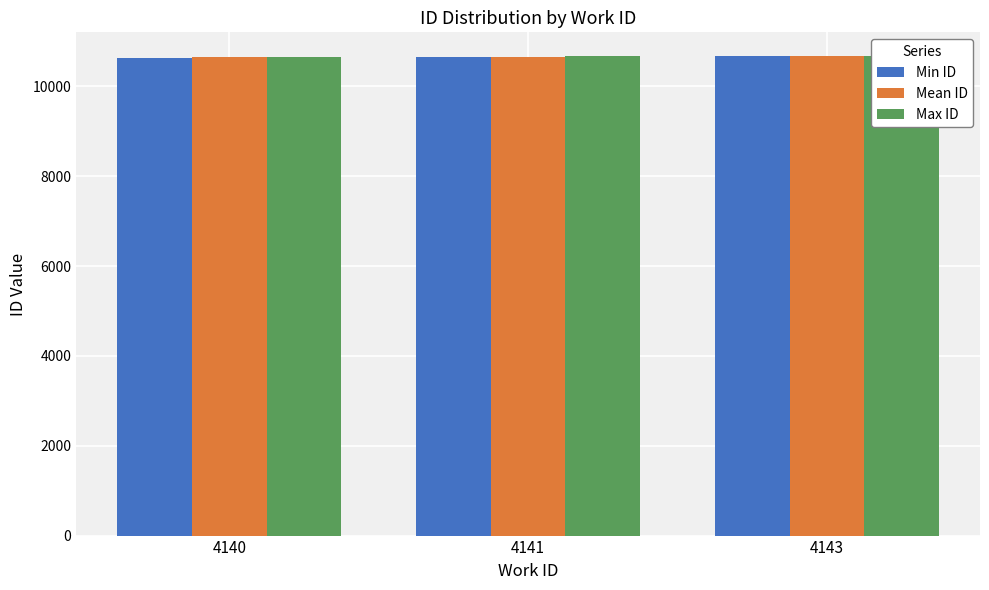

Which series changed the most between 4140 and 4141?

Min ID